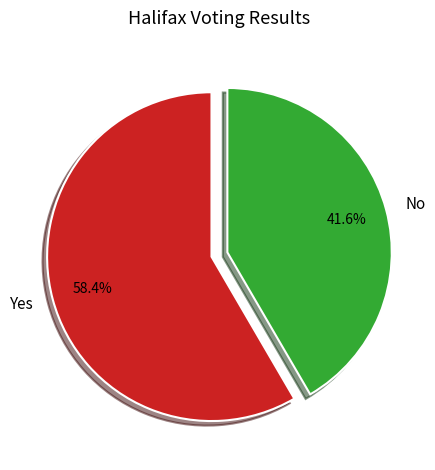

What percentage is NOT represented by No?

58.4%